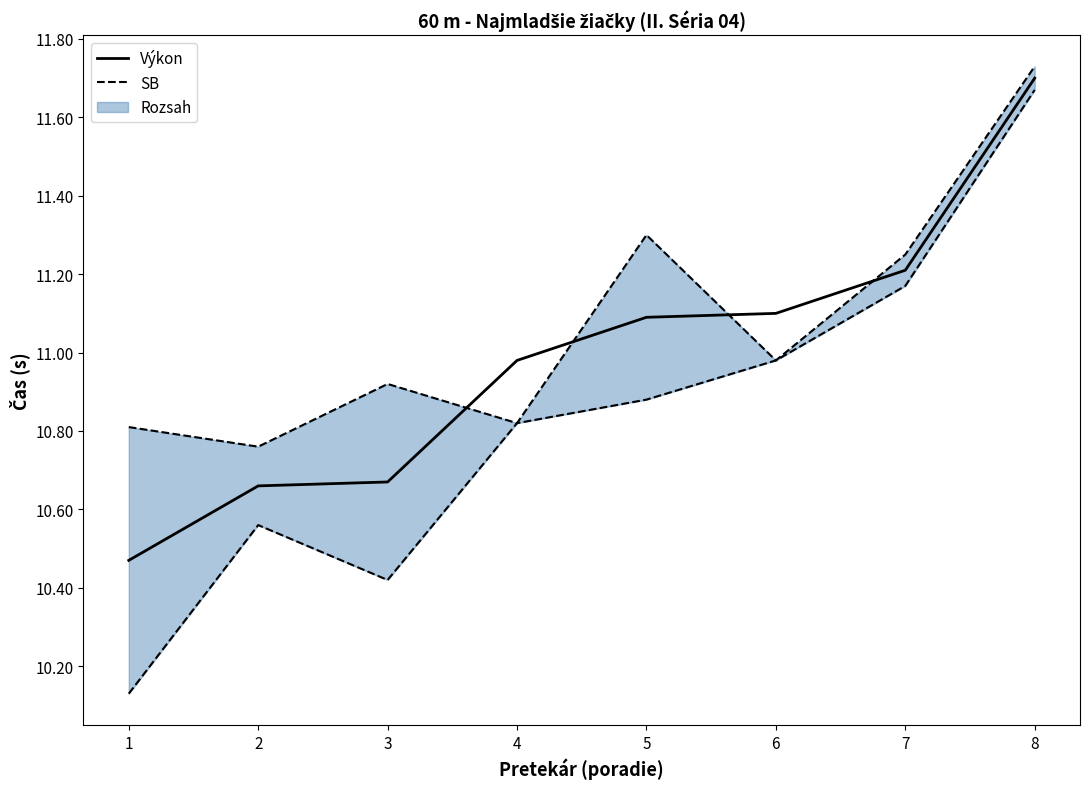

What is the sum of all Výkon values?

87.9